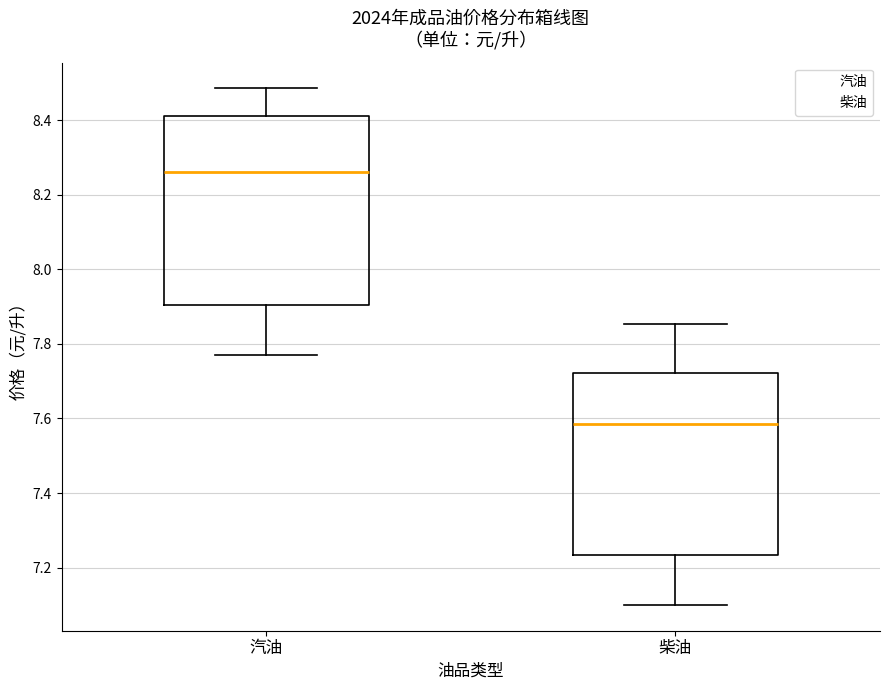

Reading left to right, read every box against the y-axis: the position of its median line, the range the box covers, and the ends of its whiskers. The values are not printed on the chart, so give them approximately, as read against the axis.

汽油: median 8.26, box 7.90 to 8.42, whiskers 7.78 to 8.48
柴油: median 7.58, box 7.24 to 7.72, whiskers 7.10 to 7.86